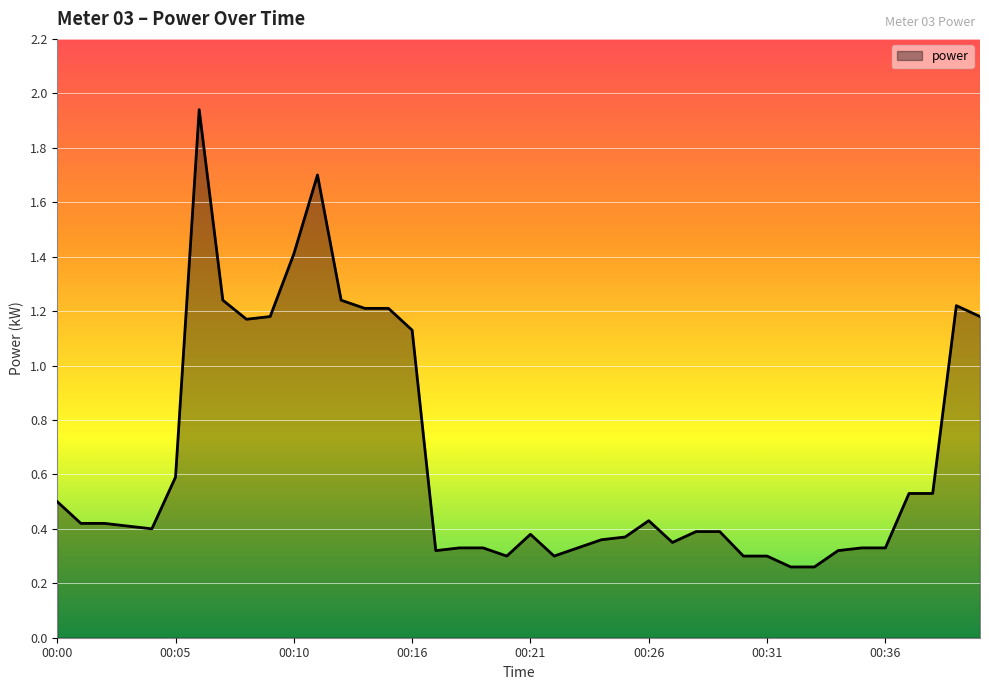

How many categories are shown in the chart?

40